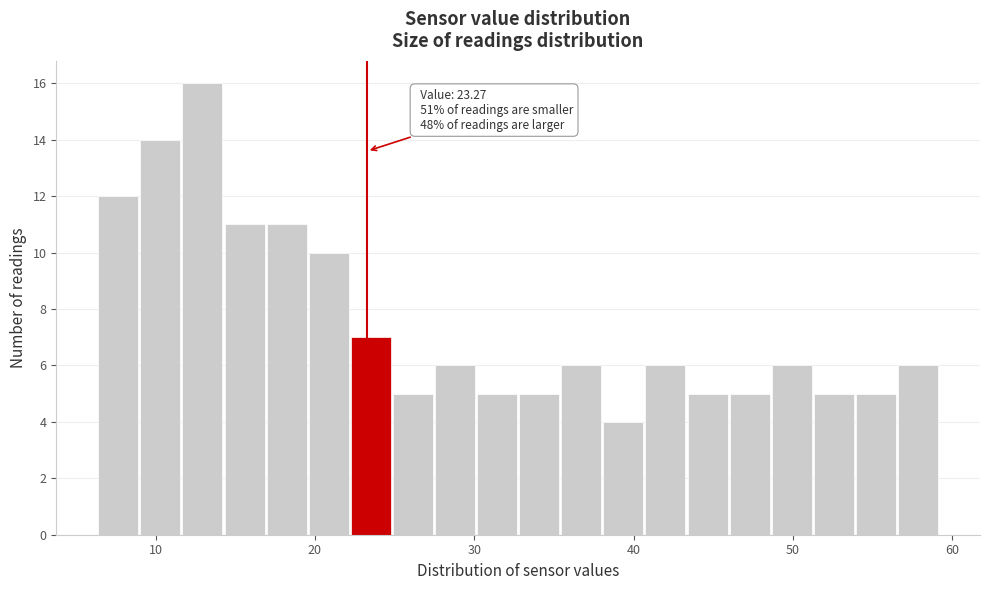

Read against the x-axis, roughly where is the centre of the tallest bar?

13